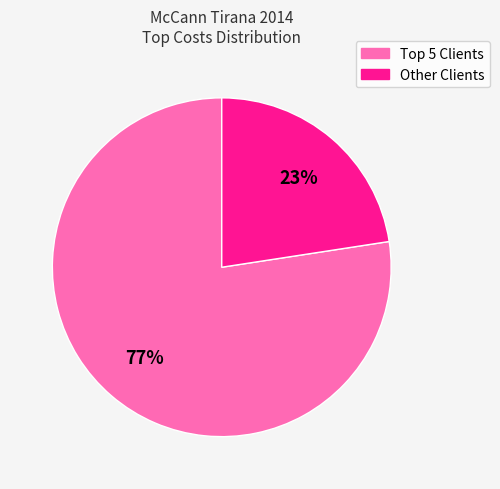

What is the majority slice?

Top 5 Clients